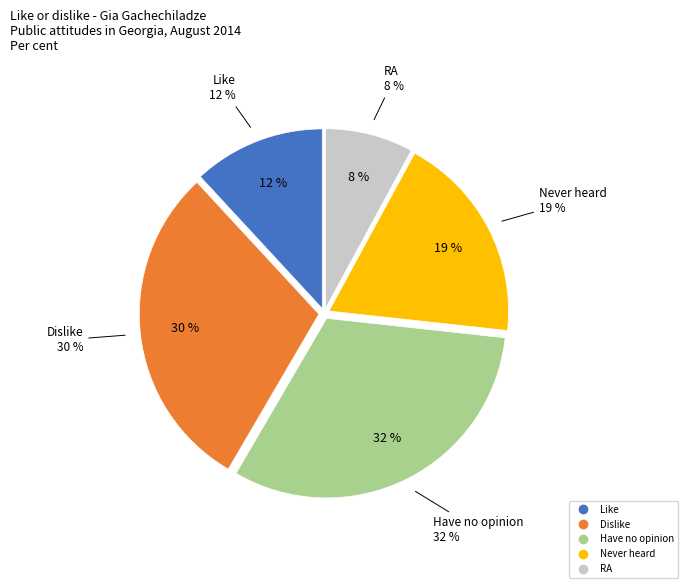

Does any single category account for the majority?

No